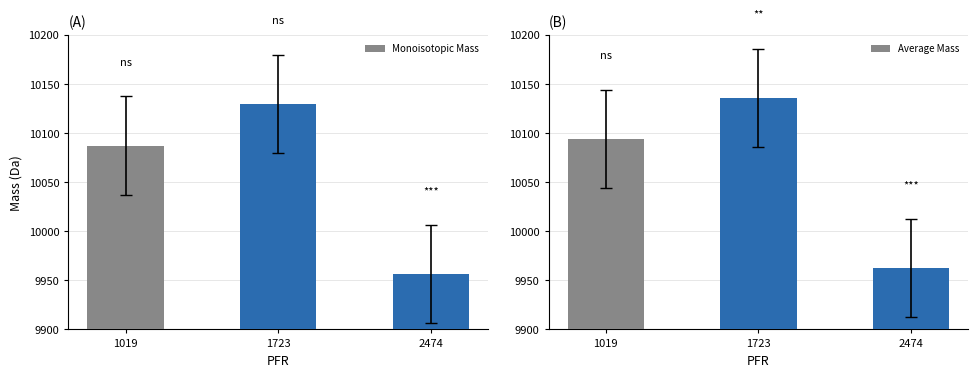

List the series in order of their peak value, highest first.

Average Mass, Monoisotopic Mass